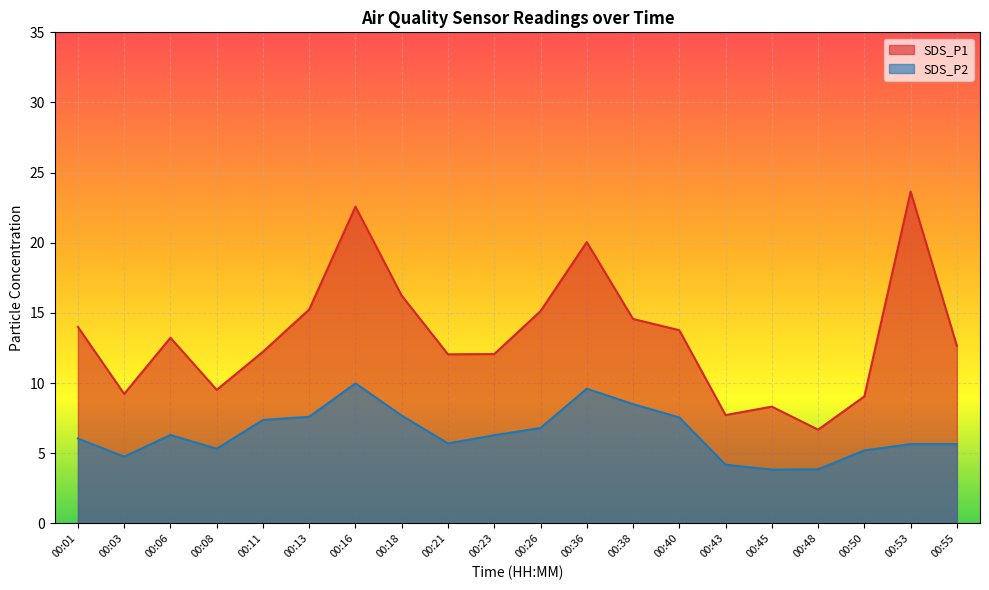

Reading right to left, list all the values displayed in this chart.

SDS_P1: 00:55=12.7	00:53=23.6	00:50=9.1	00:48=6.7	00:45=8.3	00:43=7.7	00:40=13.8	00:38=14.6	00:36=20.1	00:26=15.1	00:23=12.1	00:21=12.1	00:18=16.2	00:16=22.6	00:13=15.2	00:11=12.2	00:08=9.5	00:06=13.2	00:03=9.2	00:01=14.0
SDS_P2: 00:55=5.7	00:53=5.7	00:50=5.2	00:48=3.9	00:45=3.8	00:43=4.2	00:40=7.5	00:38=8.5	00:36=9.6	00:26=6.8	00:23=6.3	00:21=5.7	00:18=7.7	00:16=10.0	00:13=7.6	00:11=7.4	00:08=5.3	00:06=6.3	00:03=4.8	00:01=6.0